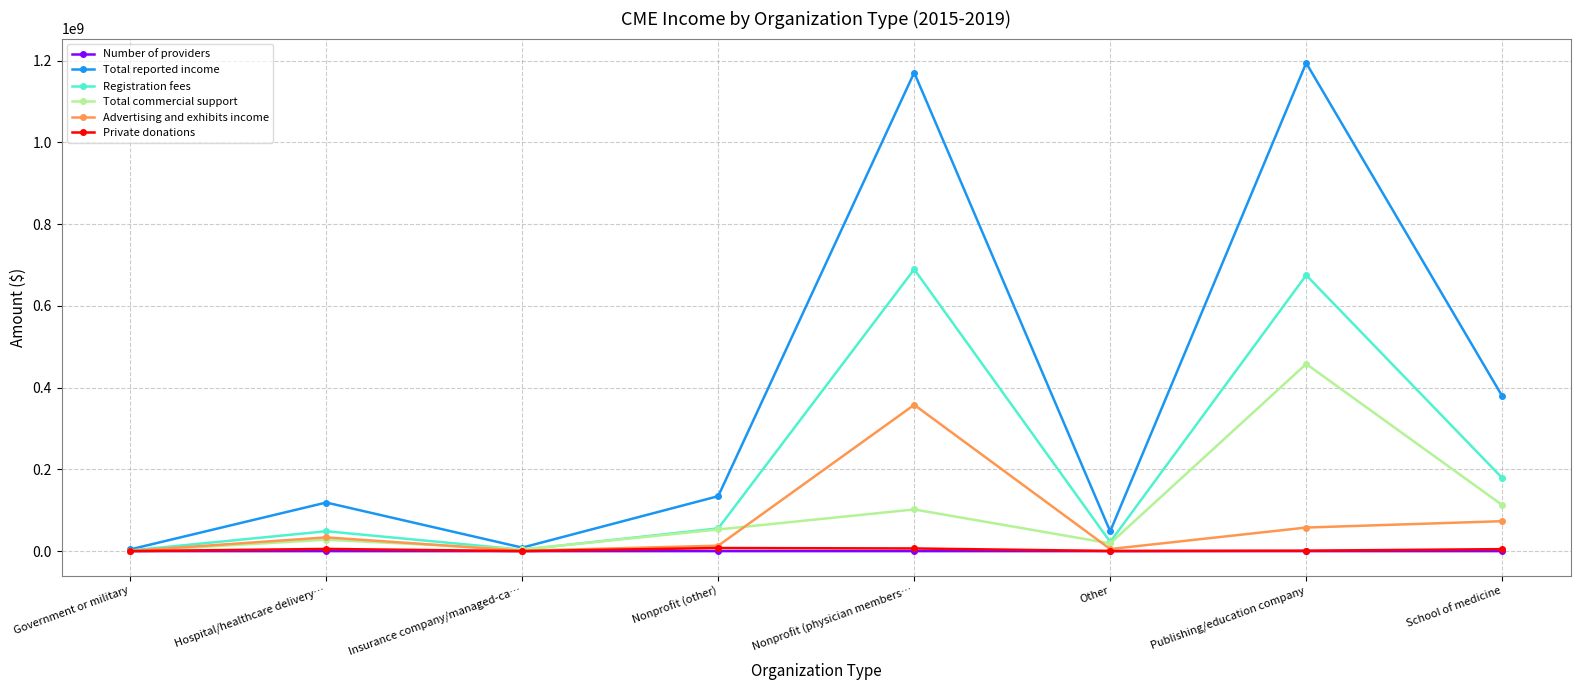

What is the value of the Registration fees point at the 4th from the left?

55558212.4